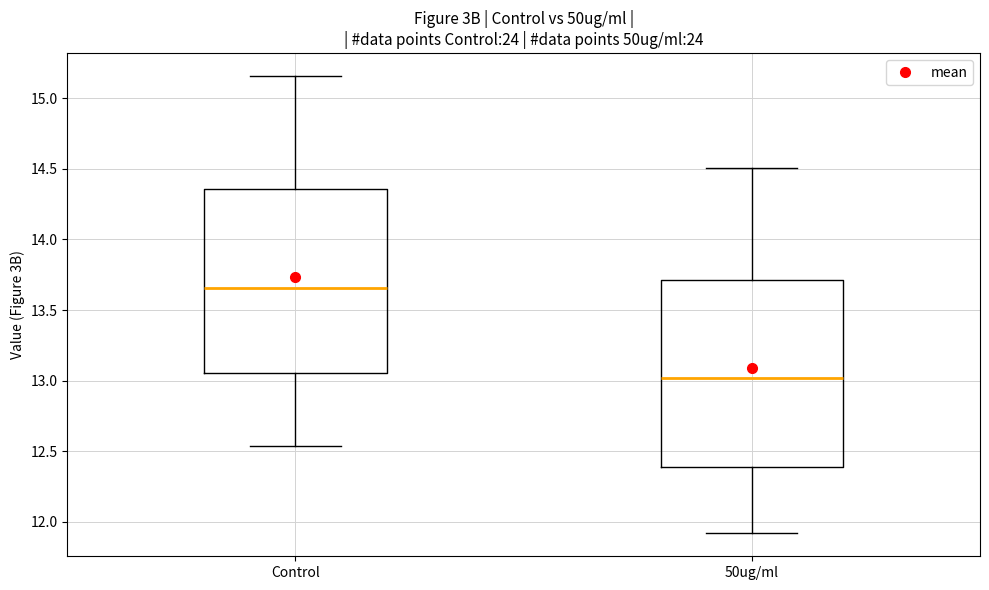

Reading left to right, read every box against the y-axis: the position of its median line, the range the box covers, and the ends of its whiskers. The values are not printed on the chart, so give them approximately, as read against the axis.

Control: median 13.65, box 13.05 to 14.35, whiskers 12.55 to 15.15
50ug/ml: median 13.00, box 12.40 to 13.70, whiskers 11.90 to 14.50